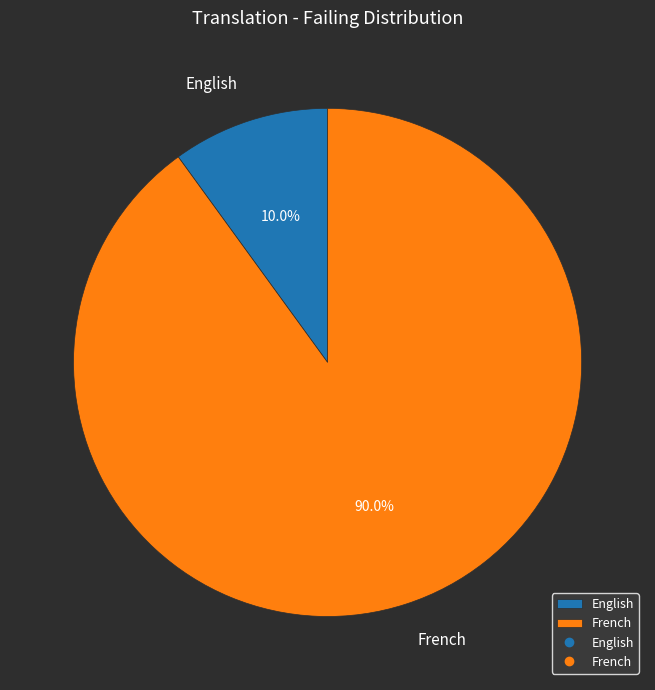

Which category has the biggest portion of the pie?

French